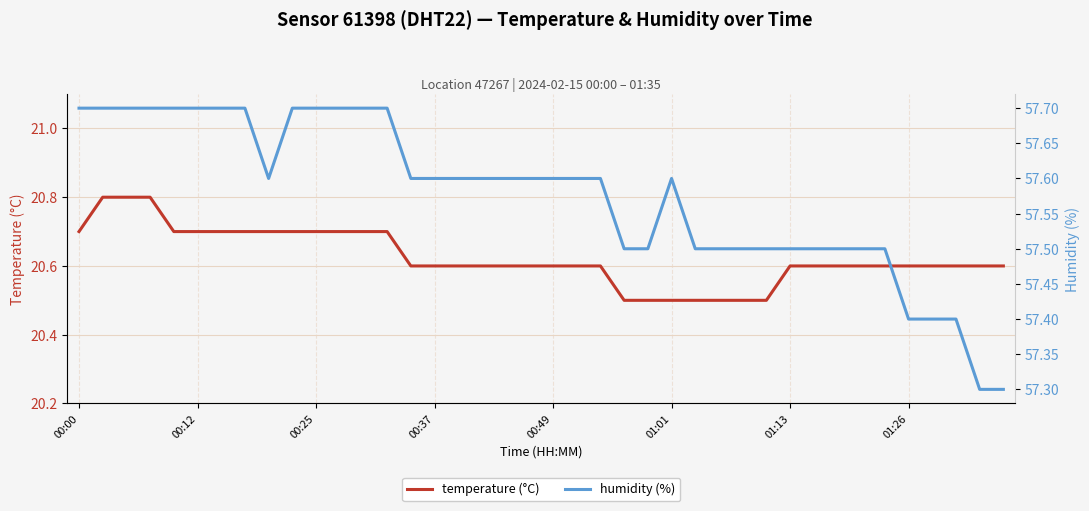

The value of temperature (°C) at 01:01 is 20.5. True or false?

True